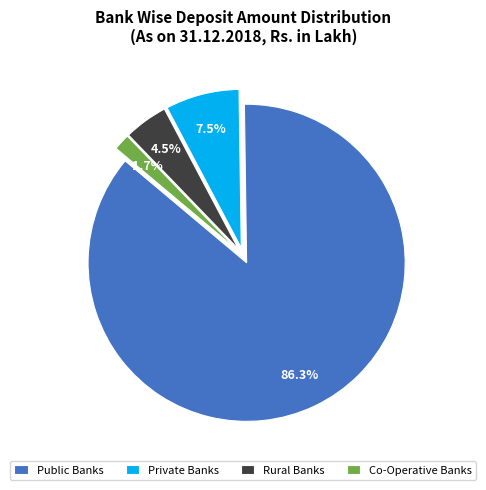

Do Private Banks and Public Banks together represent more than half of the pie?

Yes